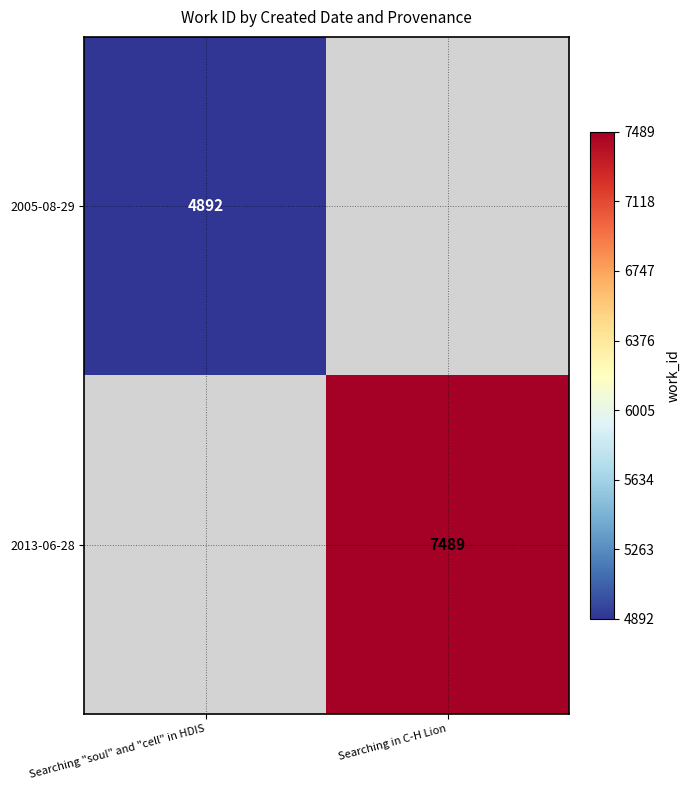

The 2013-06-28 series shows 7489 at Searching in C-H Lion. True or false?

True